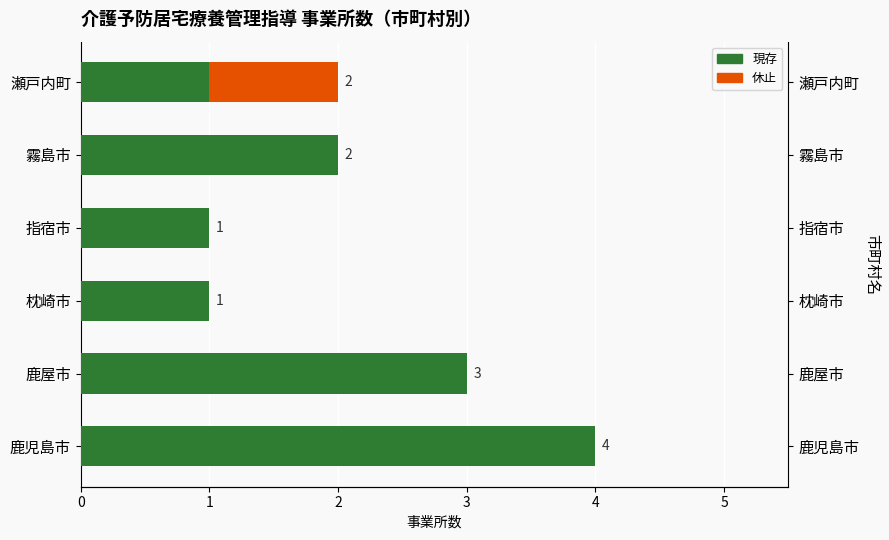

What are all the series names shown in the legend?

現存, 休止